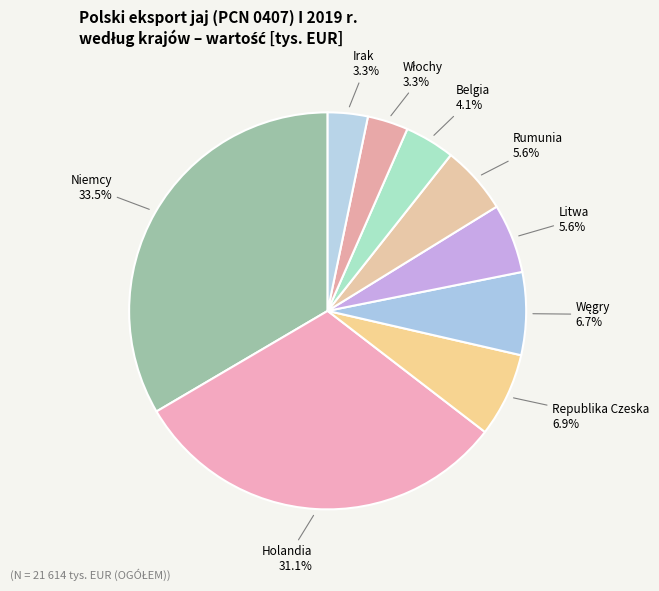

Which category has the smallest portion of the pie?

Irak